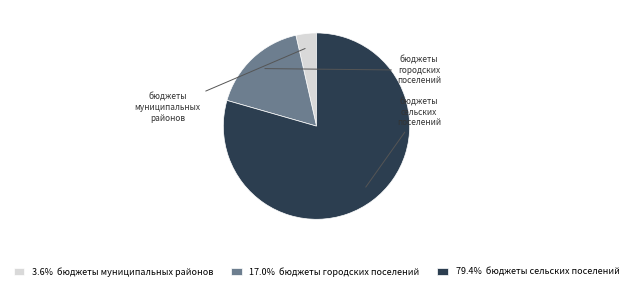

Is it true that бюджеты городских поселений is 17% of the pie?

True